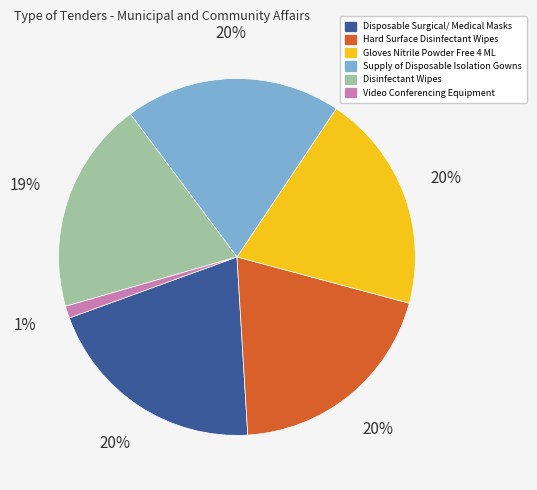

To the nearest percent, what portion does Hard Surface Disinfectant Wipes represent?

20%